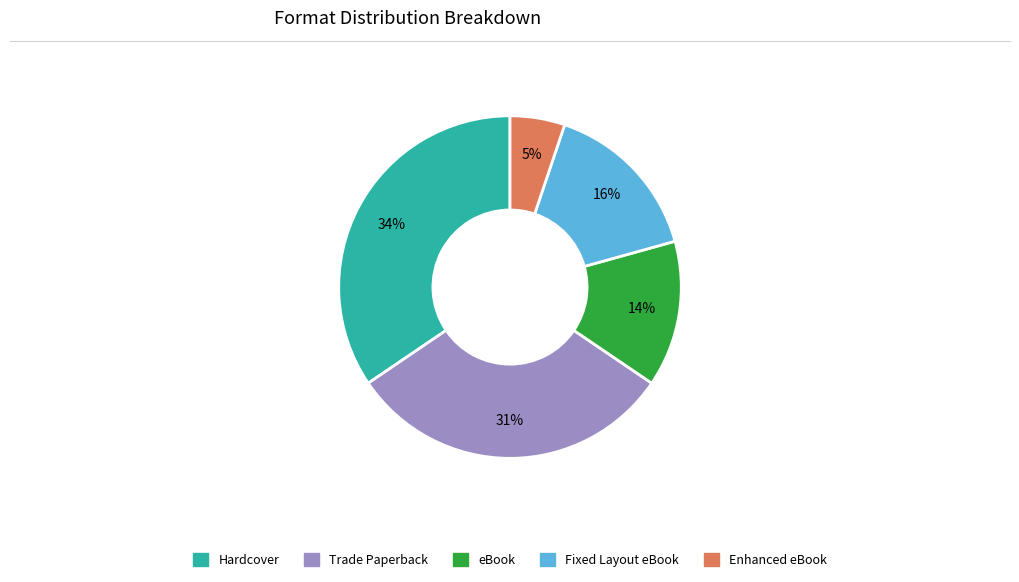

Which has a higher value, Trade Paperback or Fixed Layout eBook?

Trade Paperback